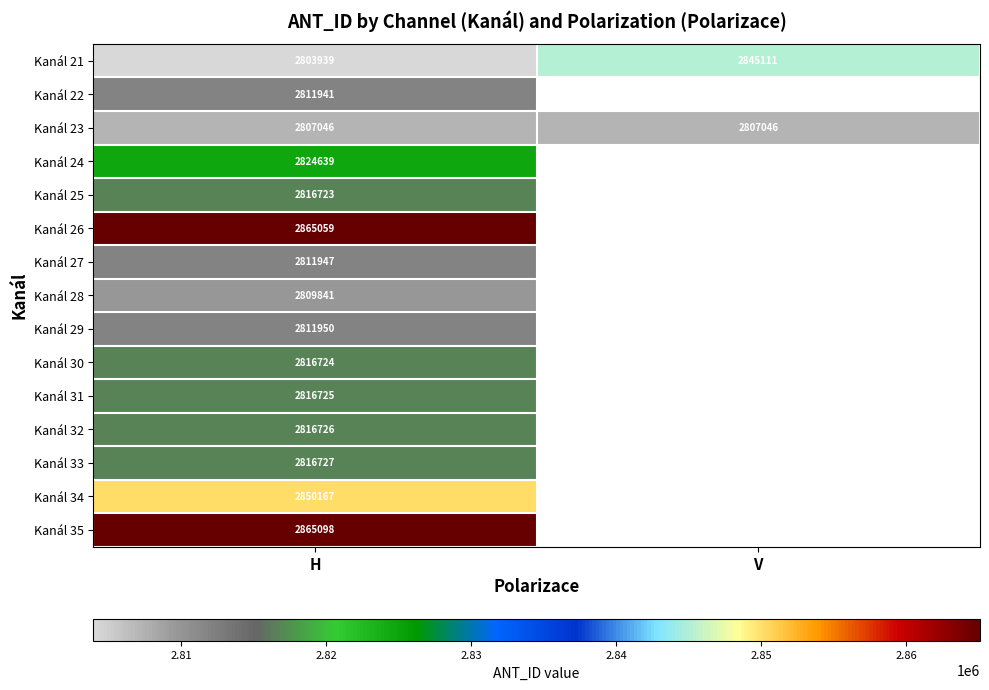

The Kanál 32 series shows 4200048 at H. True or false?

False